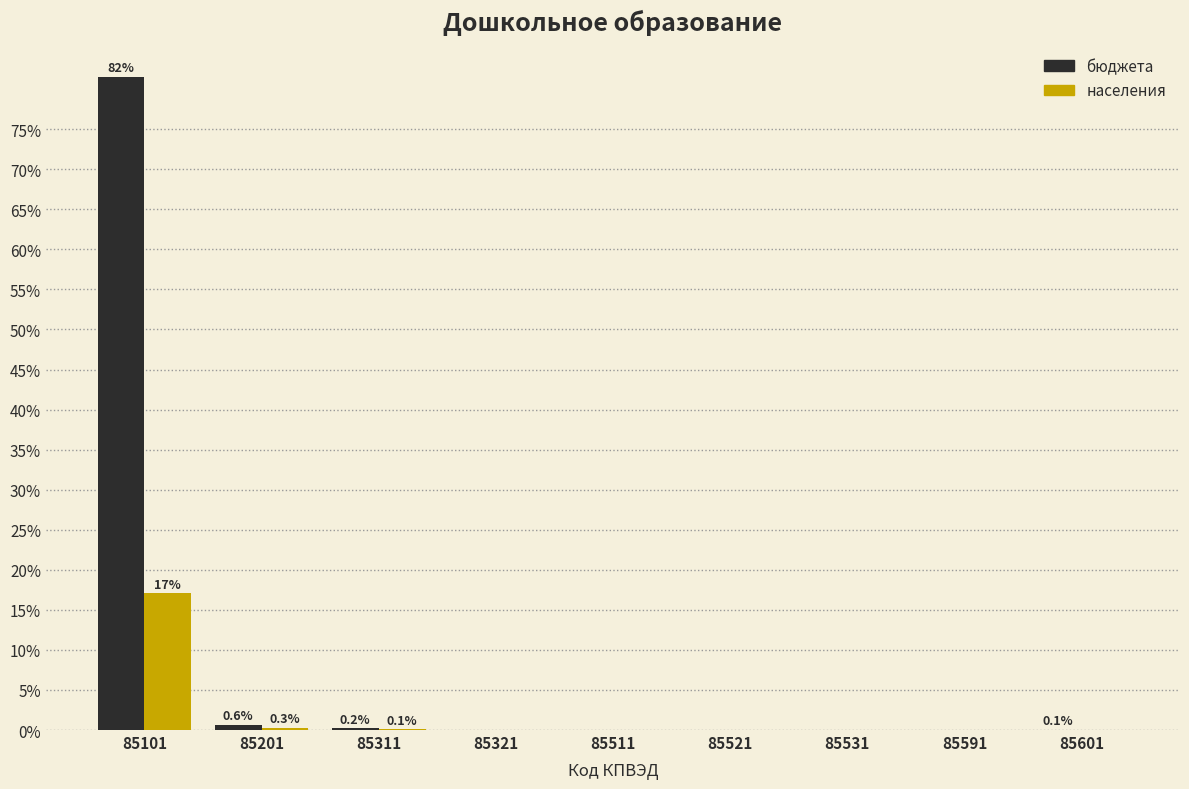

What is the sum of all населения values?

17.5